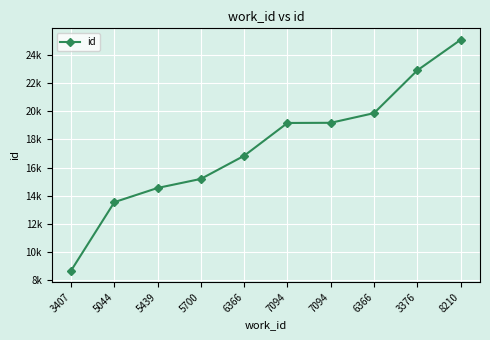

Does the chart have visible grid lines?

Yes